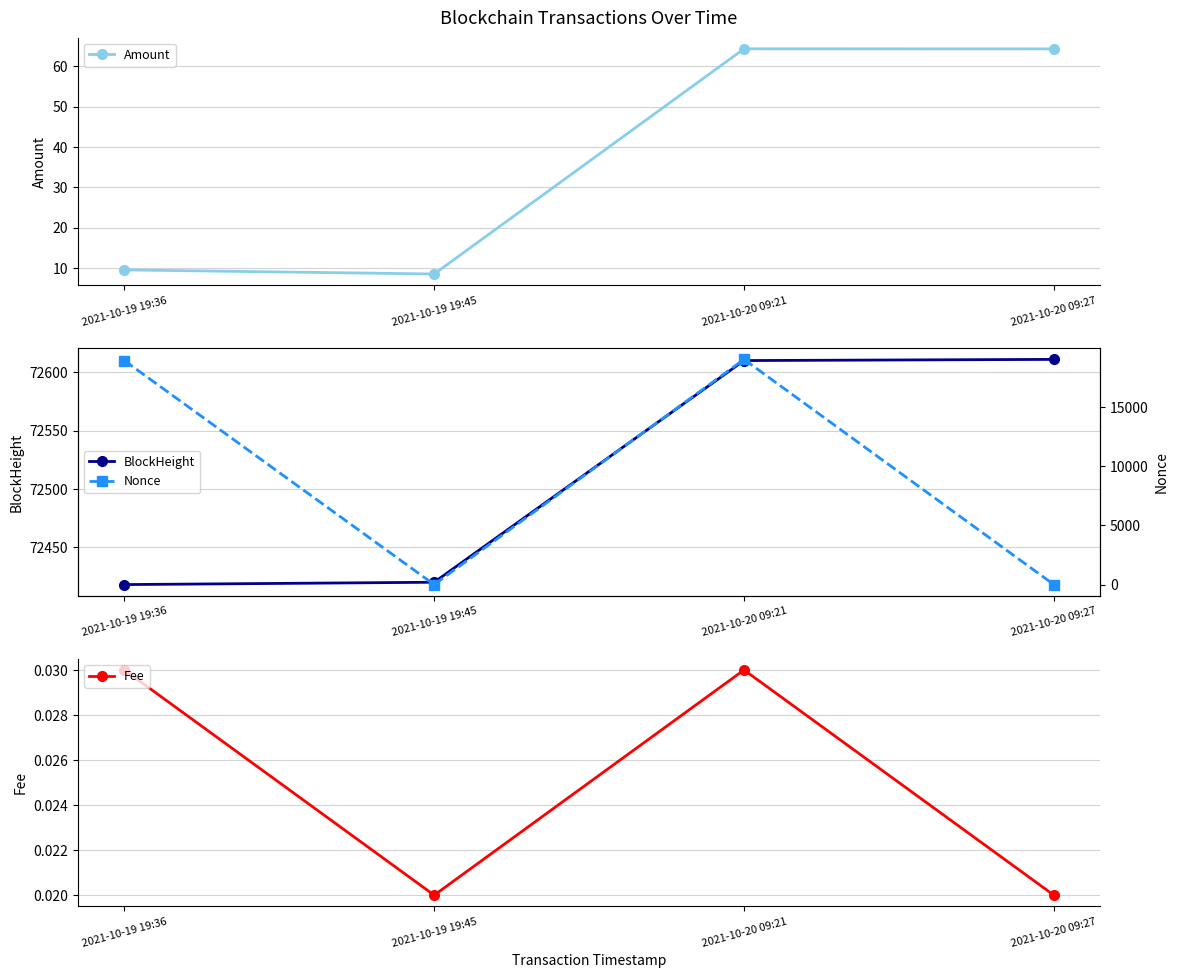

What is the difference between the BlockHeight values at 2021-10-19 19:36 and 2021-10-20 09:21?

192